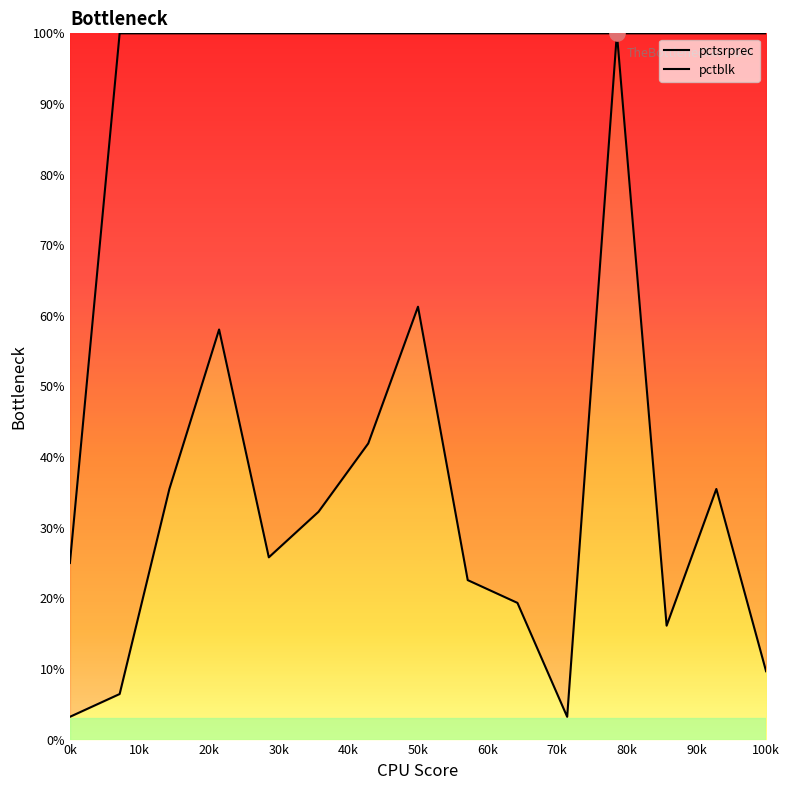

How many lines are shown in the chart?

2